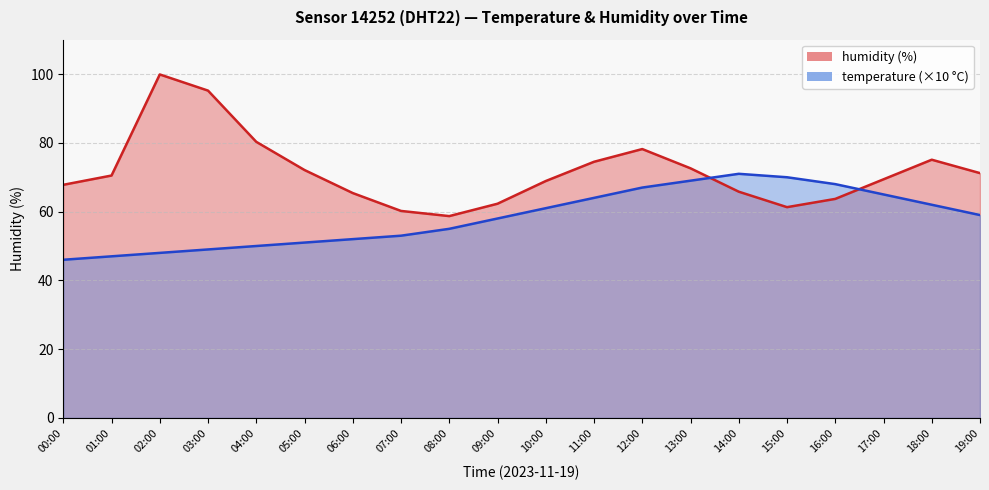

At which category is the sum across all series the highest?

02:00